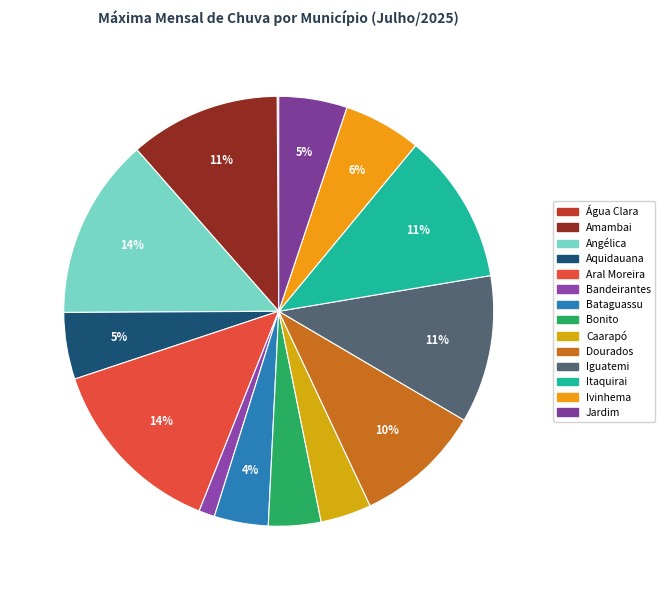

The Caarapó slice represents 4% of the pie. True or false?

True